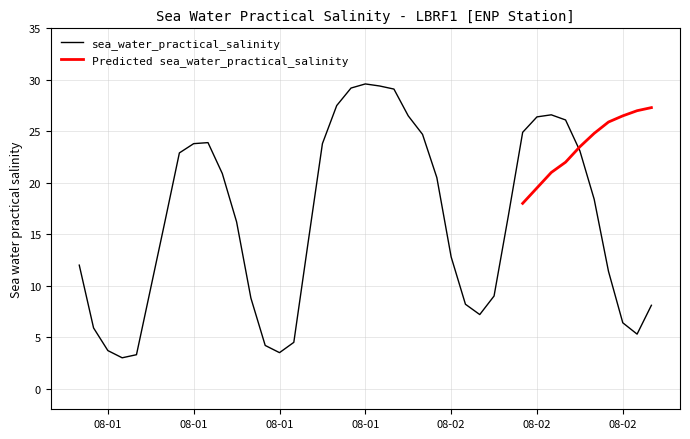

How many interior local valleys (lower than both neighbors) does the data have?

4